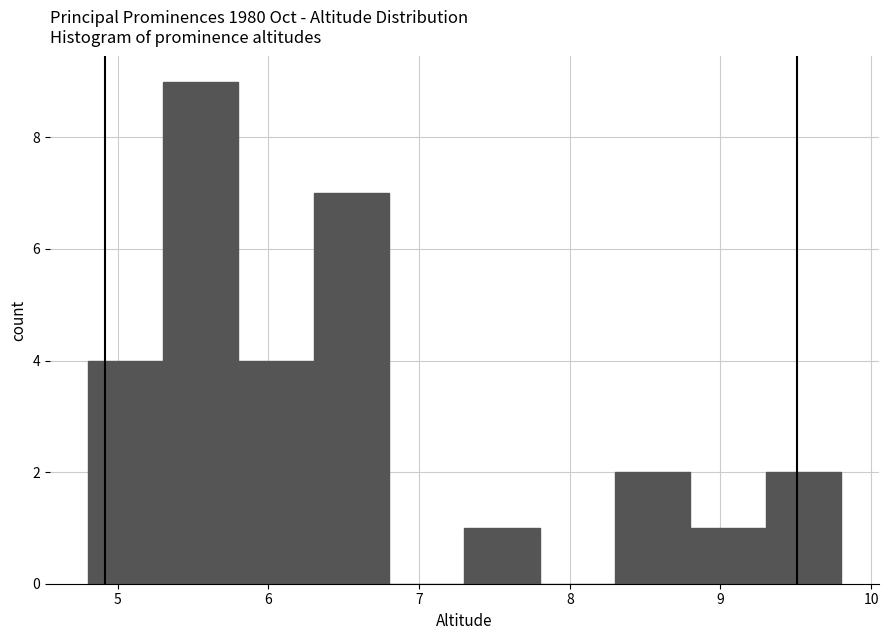

Reading left to right, list every bar in this chart as the range it spans on the x-axis followed by its height. The values are not printed on the chart, so give them approximately, as read against the axis.

4.8 to 5.3: 4
5.3 to 5.8: 9
5.8 to 6.3: 4
6.3 to 6.8: 7
6.8 to 7.3: 0
7.3 to 7.8: 1
7.8 to 8.3: 0
8.3 to 8.8: 2
8.8 to 9.3: 1
9.3 to 9.8: 2